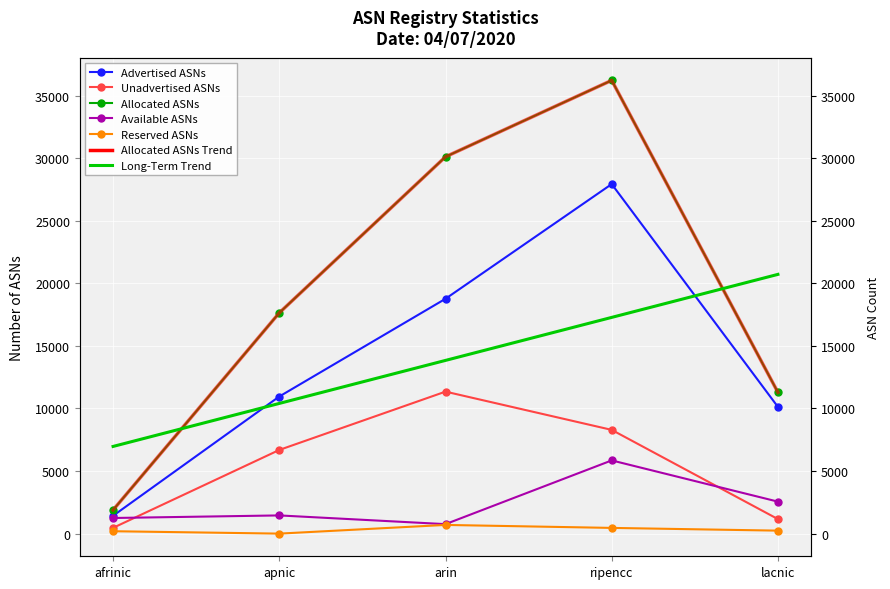

True or false: Available ASNs and Reserved ASNs intersect in this chart.

False